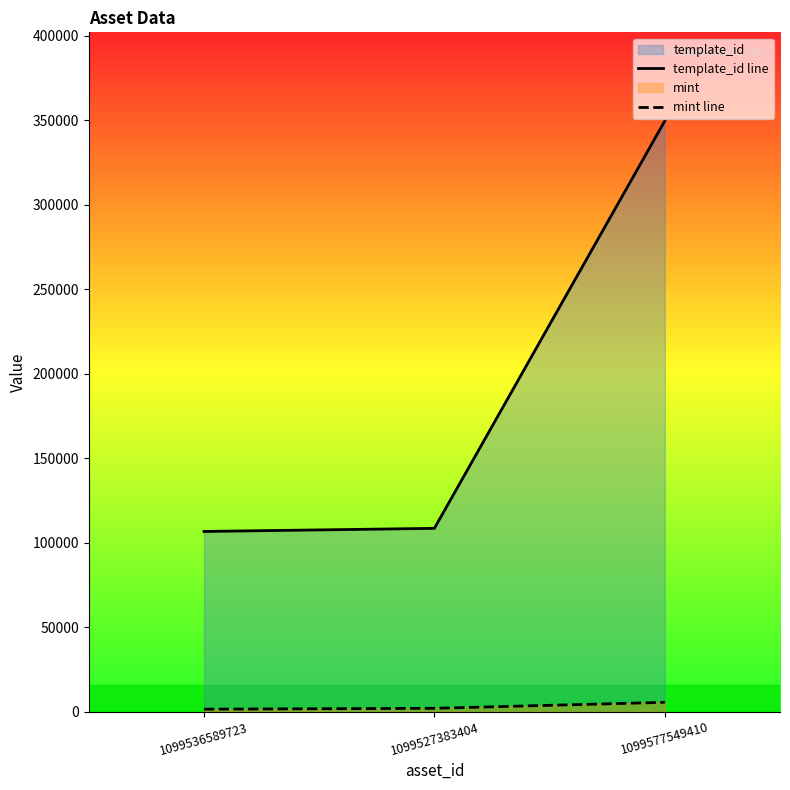

What is the minimum value shown in the chart?

1502